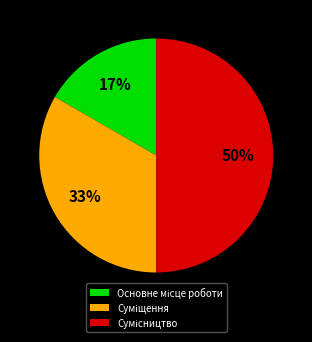

To the nearest percent, what is the average slice percentage?

33%